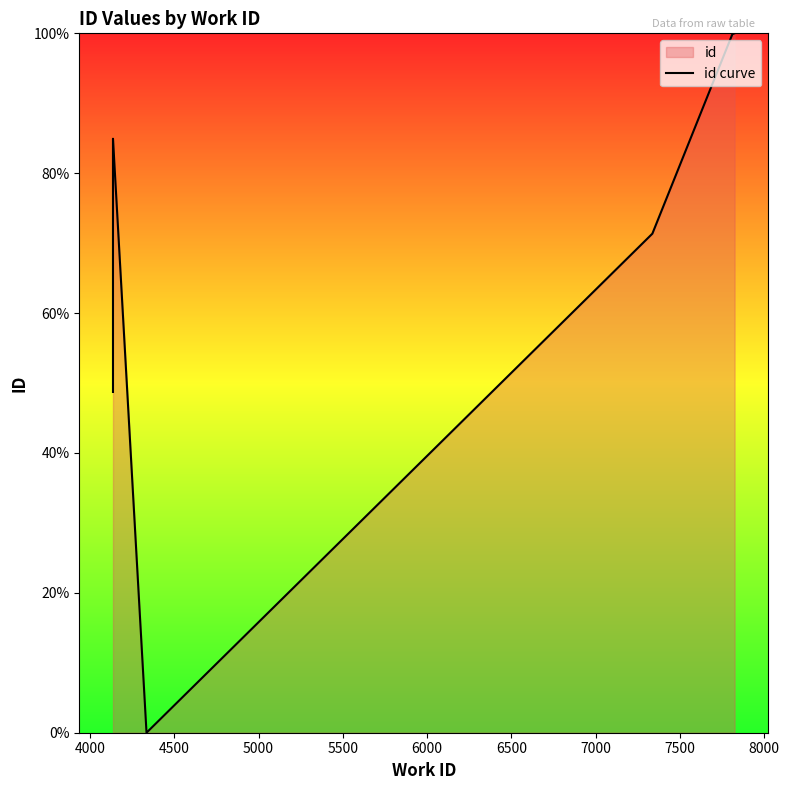

What is the greatest value displayed?

100.0